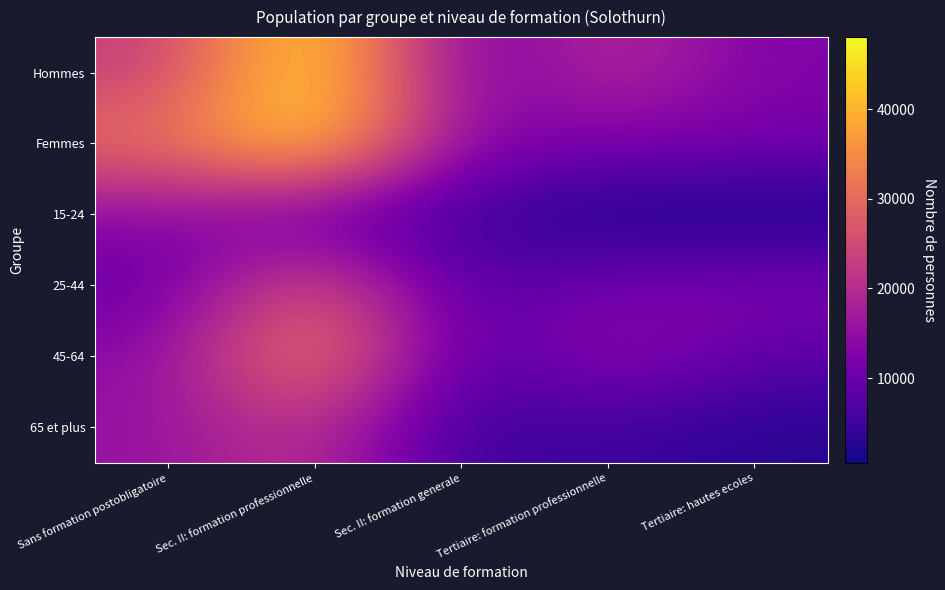

Which has a higher value, Tertiaire: hautes ecoles or Tertiaire: formation professionnelle?

Tertiaire: formation professionnelle